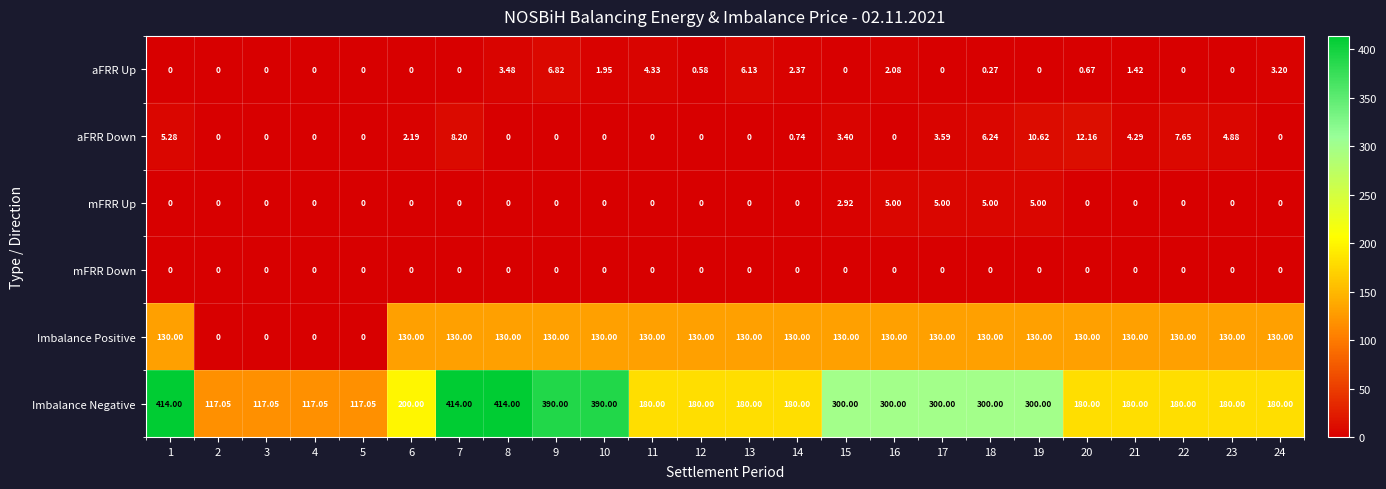

How many data points does each series have?

24